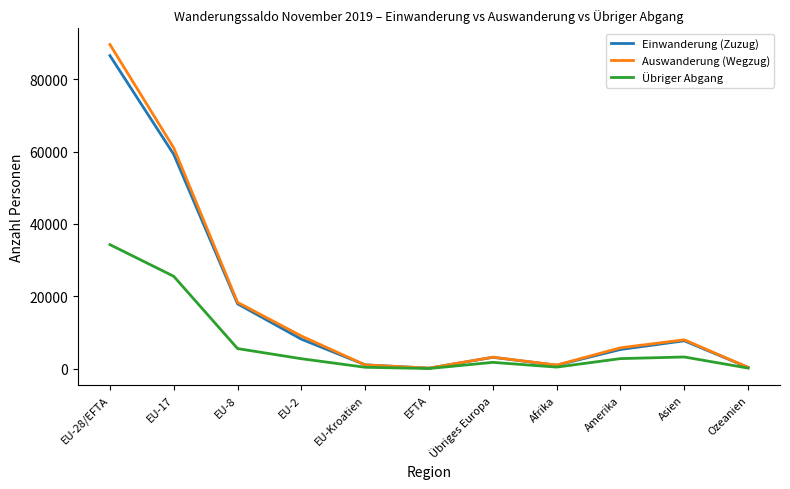

What is the minimum value shown in the chart?

46